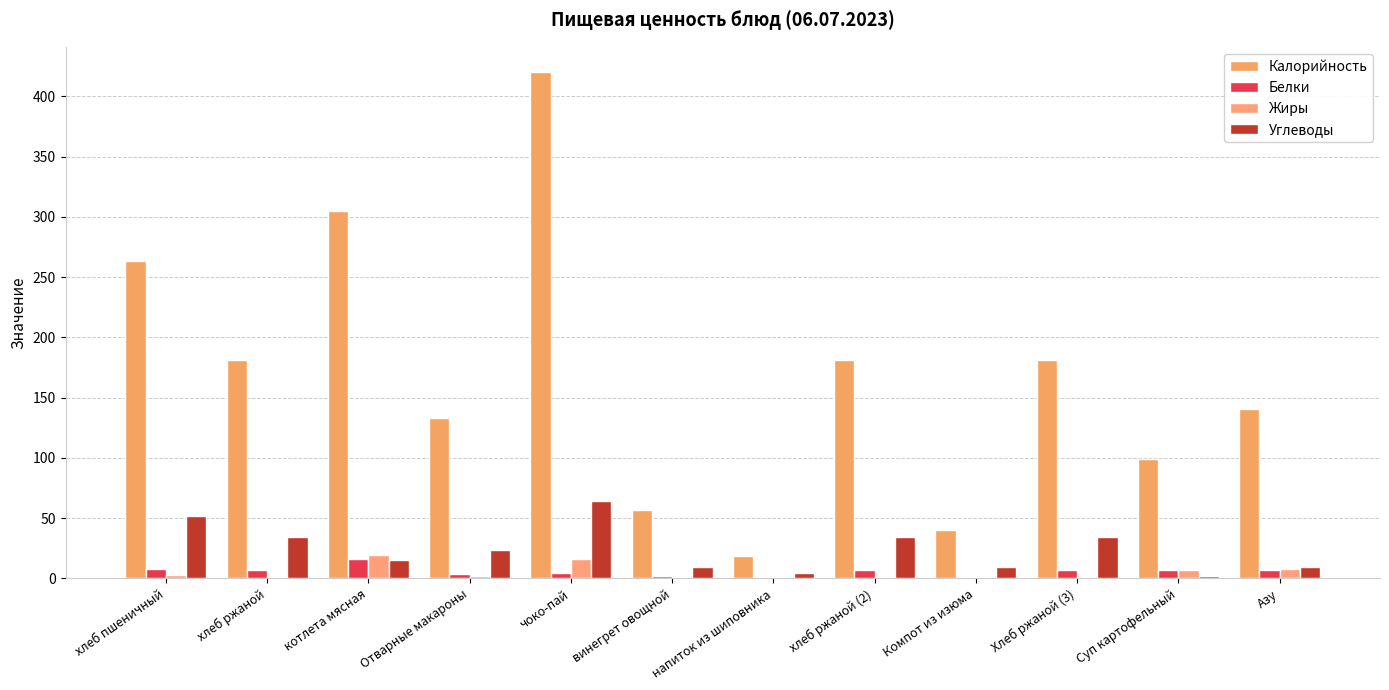

Which series has the widest spread of values?

Калорийность